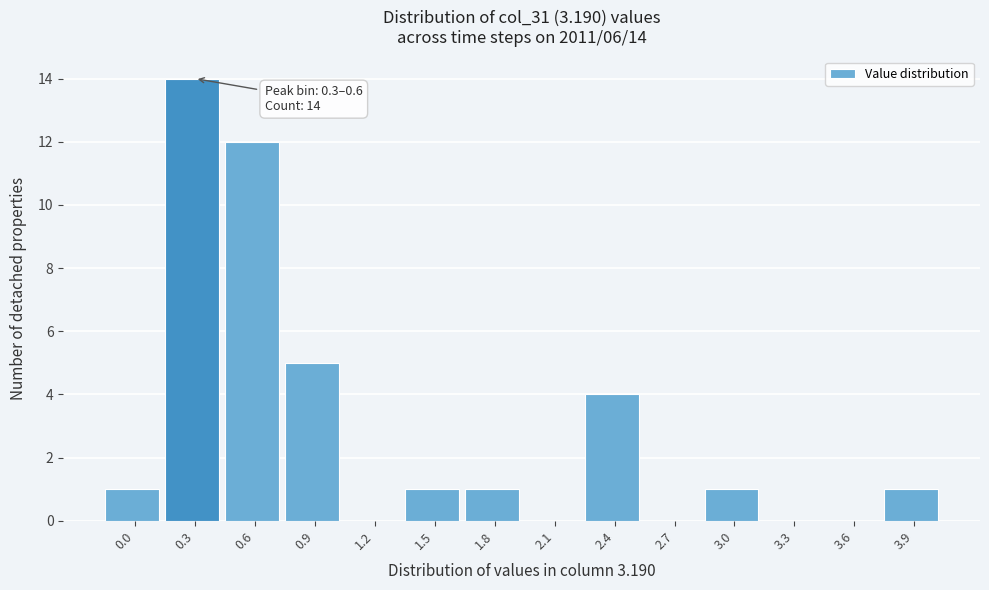

Reading left to right, list all the values displayed in this chart.

0.0=1	0.3=14	0.6=12	0.9=5	1.2=0	1.5=1	1.8=1	2.1=0	2.4=4	2.7=0	3.0=1	3.3=0	3.6=0	3.9=1